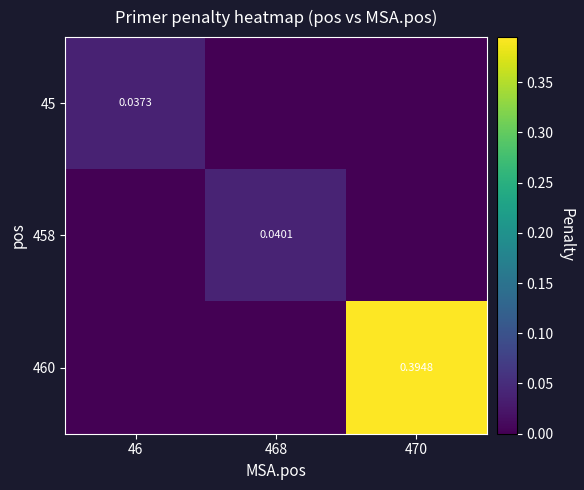

At how many categories does at least one series exceed 0?

3